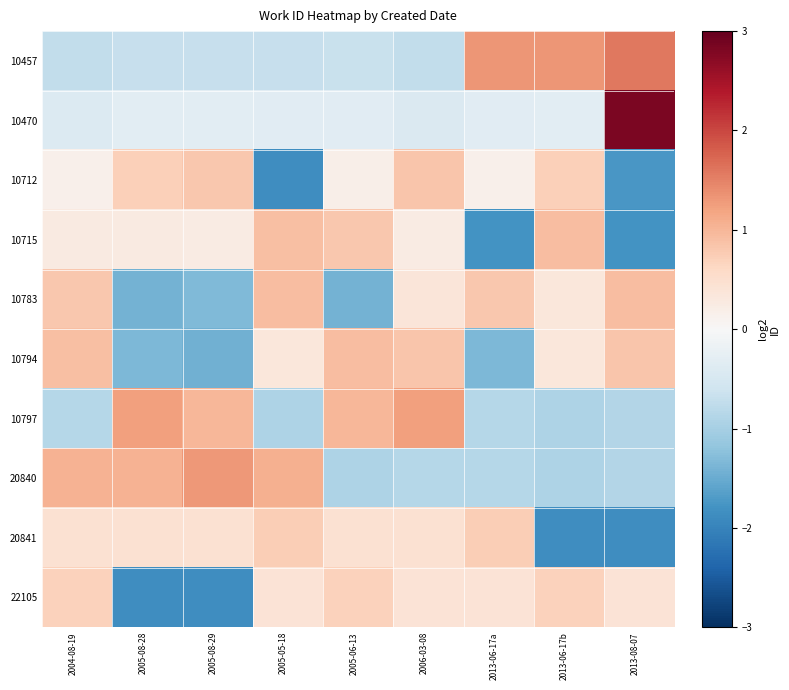

Reading right to left, transcribe all the data shown in this chart.

10457: 2013-08-07=1.6	2013-06-17b=1.3	2013-06-17a=1.3	2006-03-08=-0.7	2005-06-13=-0.7	2005-05-18=-0.7	2005-08-29=-0.7	2005-08-28=-0.7	2004-08-19=-0.7
10470: 2013-08-07=2.8	2013-06-17b=-0.3	2013-06-17a=-0.3	2006-03-08=-0.4	2005-06-13=-0.3	2005-05-18=-0.3	2005-08-29=-0.3	2005-08-28=-0.3	2004-08-19=-0.4
10712: 2013-08-07=-1.8	2013-06-17b=0.7	2013-06-17a=0.2	2006-03-08=0.8	2005-06-13=0.2	2005-05-18=-1.9	2005-08-29=0.8	2005-08-28=0.7	2004-08-19=0.2
10715: 2013-08-07=-1.8	2013-06-17b=0.9	2013-06-17a=-1.8	2006-03-08=0.2	2005-06-13=0.8	2005-05-18=0.9	2005-08-29=0.2	2005-08-28=0.3	2004-08-19=0.3
10783: 2013-08-07=0.9	2013-06-17b=0.3	2013-06-17a=0.8	2006-03-08=0.4	2005-06-13=-1.4	2005-05-18=0.9	2005-08-29=-1.3	2005-08-28=-1.4	2004-08-19=0.8
10794: 2013-08-07=0.8	2013-06-17b=0.4	2013-06-17a=-1.4	2006-03-08=0.8	2005-06-13=0.9	2005-05-18=0.3	2005-08-29=-1.4	2005-08-28=-1.4	2004-08-19=0.9
10797: 2013-08-07=-0.9	2013-06-17b=-0.9	2013-06-17a=-0.9	2006-03-08=1.2	2005-06-13=1.0	2005-05-18=-0.9	2005-08-29=1.0	2005-08-28=1.2	2004-08-19=-0.9
20840: 2013-08-07=-0.9	2013-06-17b=-0.9	2013-06-17a=-0.9	2006-03-08=-0.9	2005-06-13=-0.9	2005-05-18=1.1	2005-08-29=1.3	2005-08-28=1.1	2004-08-19=1.1
20841: 2013-08-07=-1.9	2013-06-17b=-1.9	2013-06-17a=0.7	2006-03-08=0.4	2005-06-13=0.4	2005-05-18=0.7	2005-08-29=0.4	2005-08-28=0.4	2004-08-19=0.4
22105: 2013-08-07=0.4	2013-06-17b=0.7	2013-06-17a=0.4	2006-03-08=0.4	2005-06-13=0.7	2005-05-18=0.4	2005-08-29=-1.9	2005-08-28=-1.9	2004-08-19=0.7